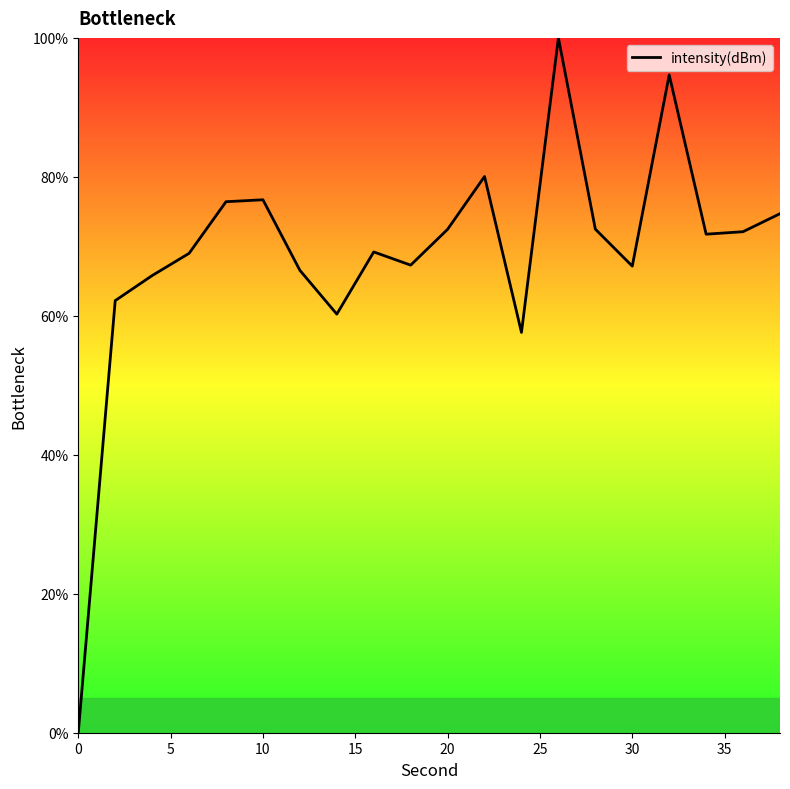

What is the greatest value displayed?

100.0